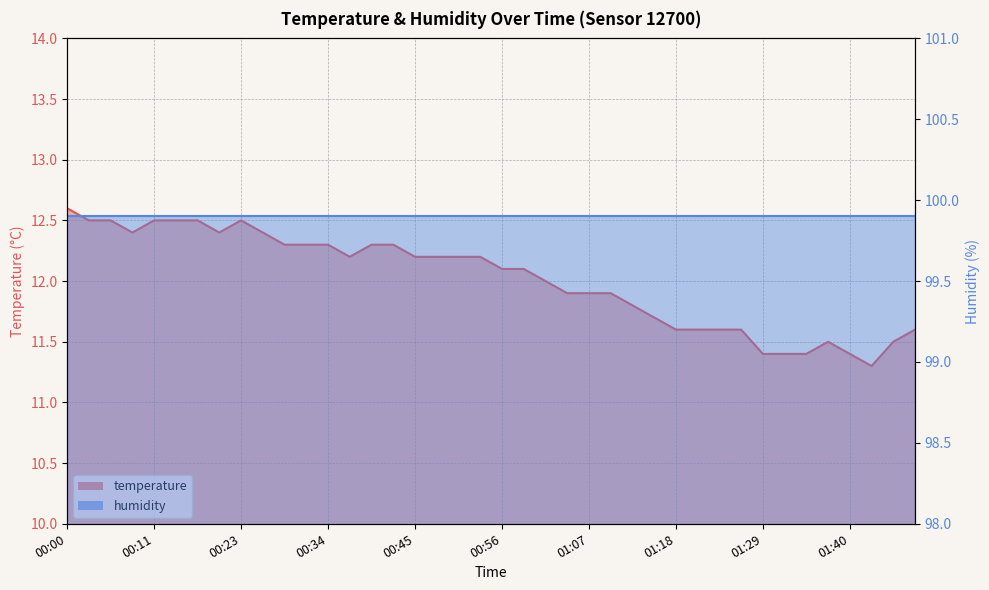

Reading left to right, extract all data points from this chart.

00:00=12.6	00:03=12.5	00:06=12.5	00:09=12.4	00:11=12.5	00:14=12.5	00:17=12.5	00:20=12.4	00:23=12.5	00:25=12.4	00:28=12.3	00:31=12.3	00:34=12.3	00:36=12.2	00:39=12.3	00:42=12.3	00:45=12.2	00:48=12.2	00:50=12.2	00:53=12.2	00:56=12.1	00:59=12.1	01:01=12.0	01:04=11.9	01:07=11.9	01:10=11.9	01:12=11.8	01:15=11.7	01:18=11.6	01:21=11.6	01:24=11.6	01:26=11.6	01:29=11.4	01:32=11.4	01:35=11.4	01:37=11.5	01:40=11.4	01:43=11.3	01:46=11.5	01:48=11.6